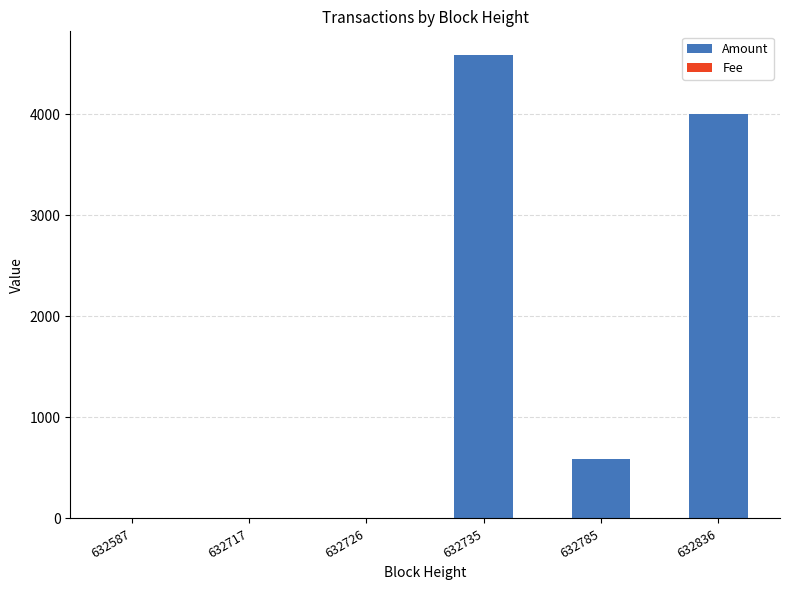

What is the sum of all Amount values?

9189.1